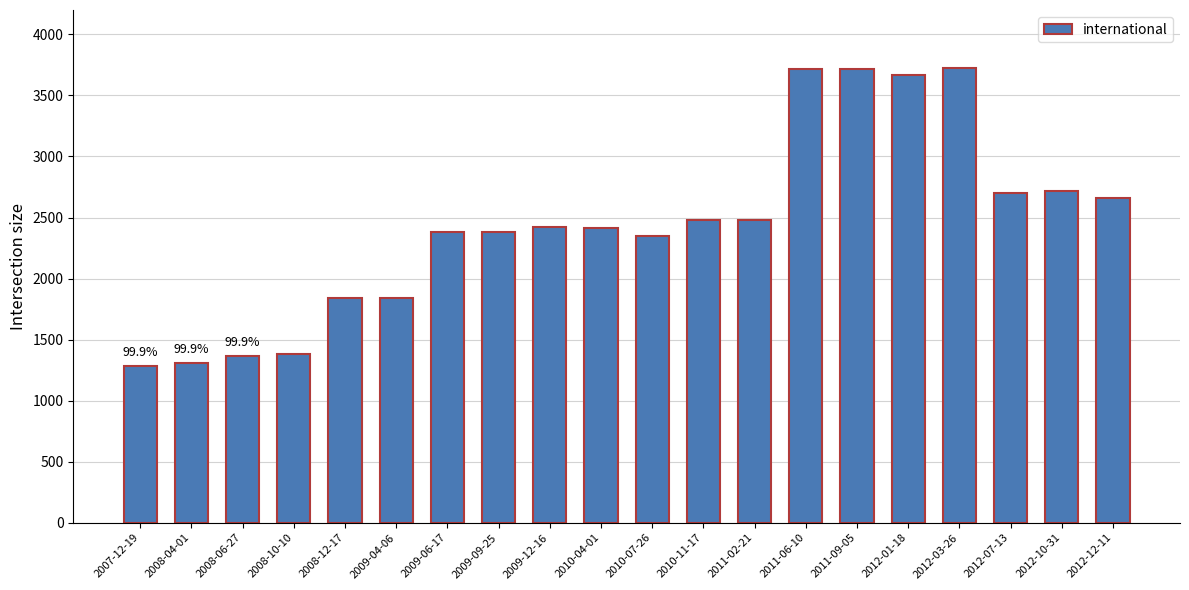

What is the ratio of the value at 2010-04-01 to the value at 2012-03-26?

0.6